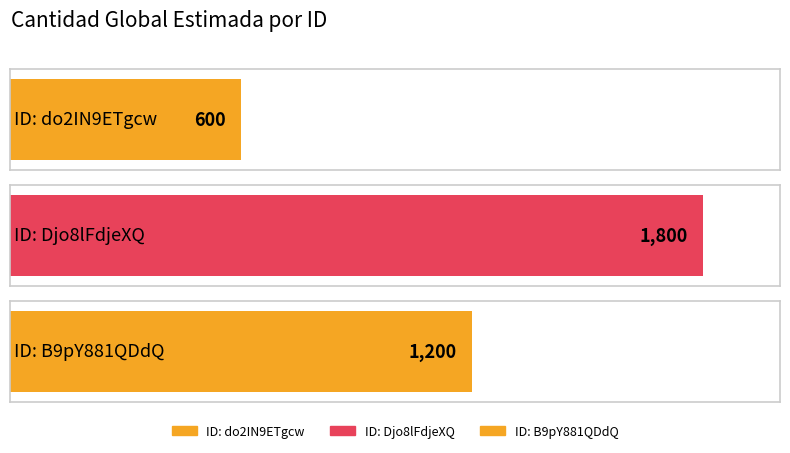

What is the smallest value displayed?

600